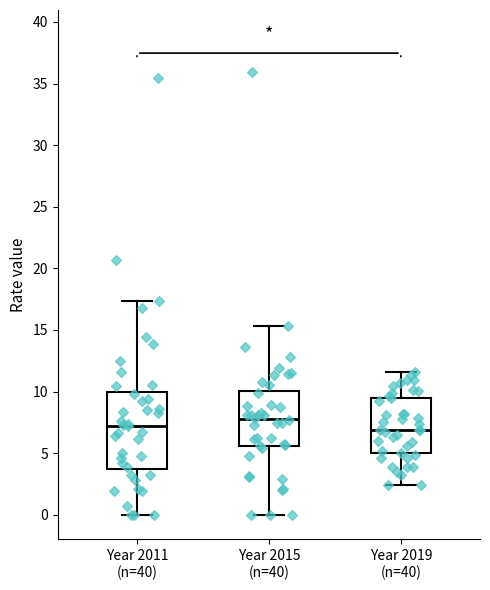

Which box's median line is the highest?

Year 2015 (n=40)